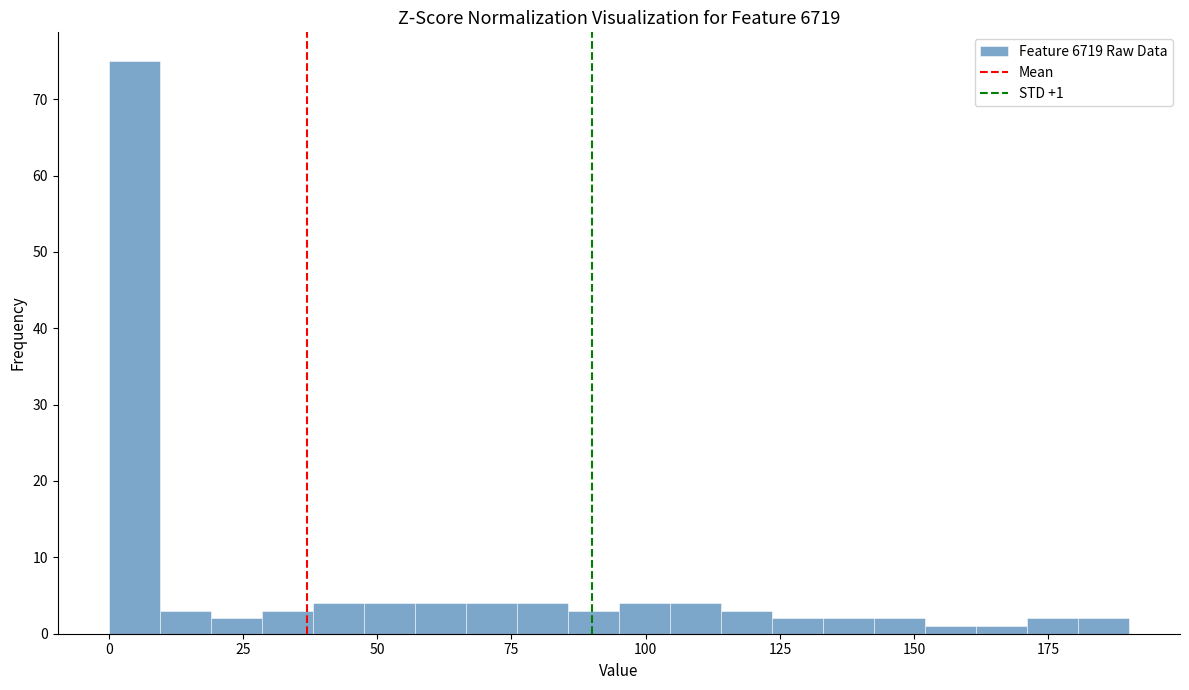

Read against the x-axis, roughly where is the centre of the tallest bar?

5